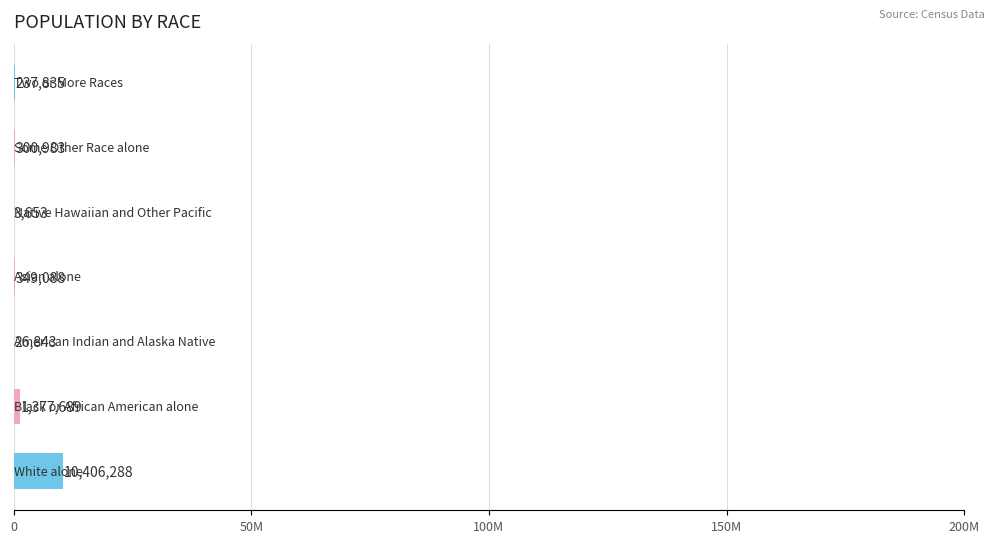

What is the difference between the maximum and minimum values?

10402635